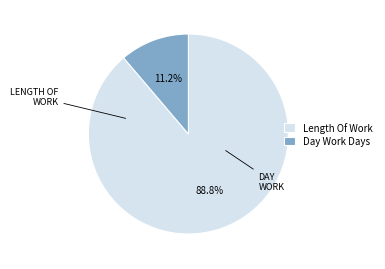

What percentage is NOT represented by Day Work Days?

88.8%